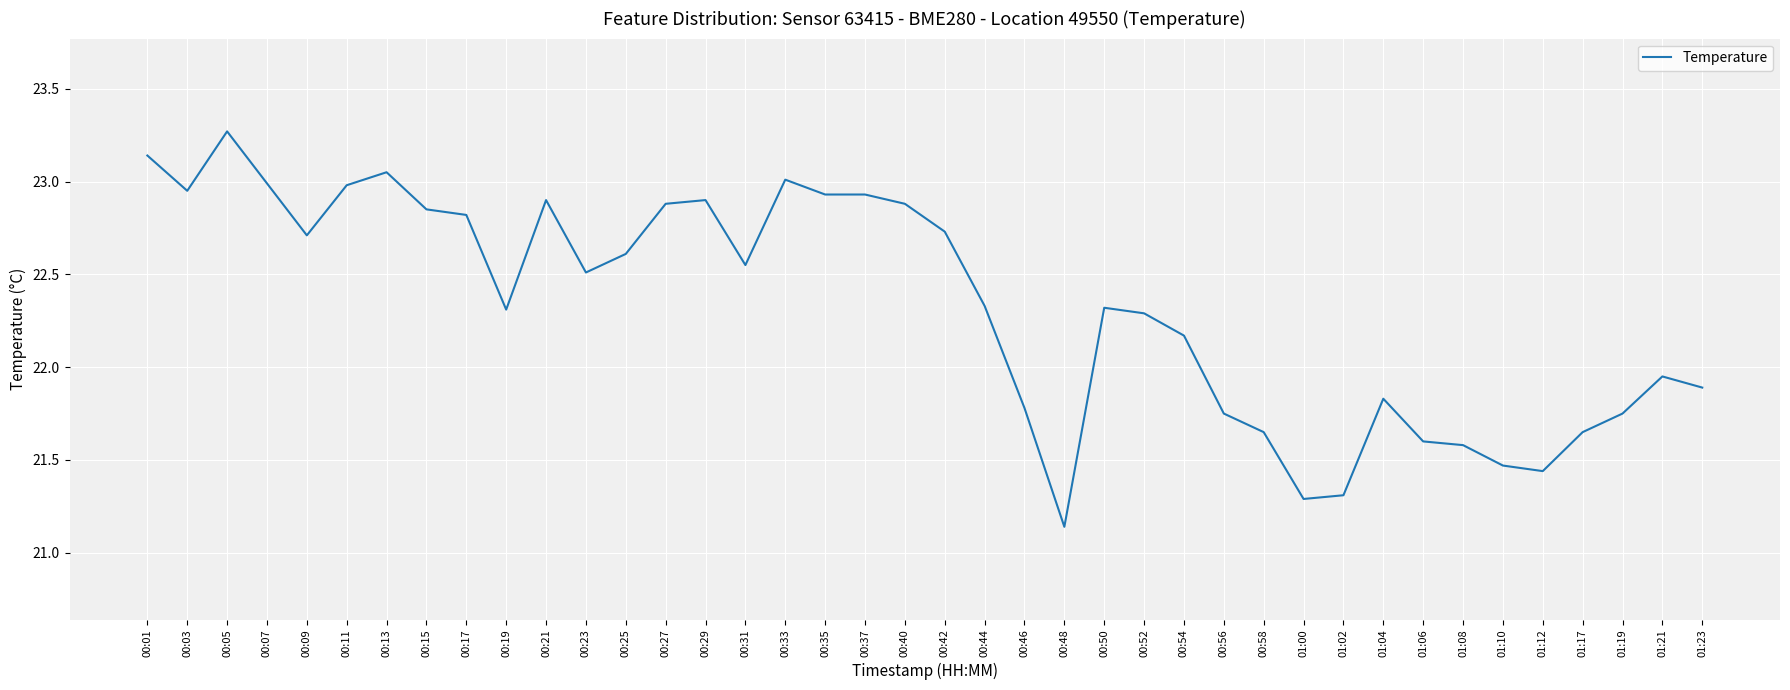

True or false: the data shows 36.0 at 00:37.

False